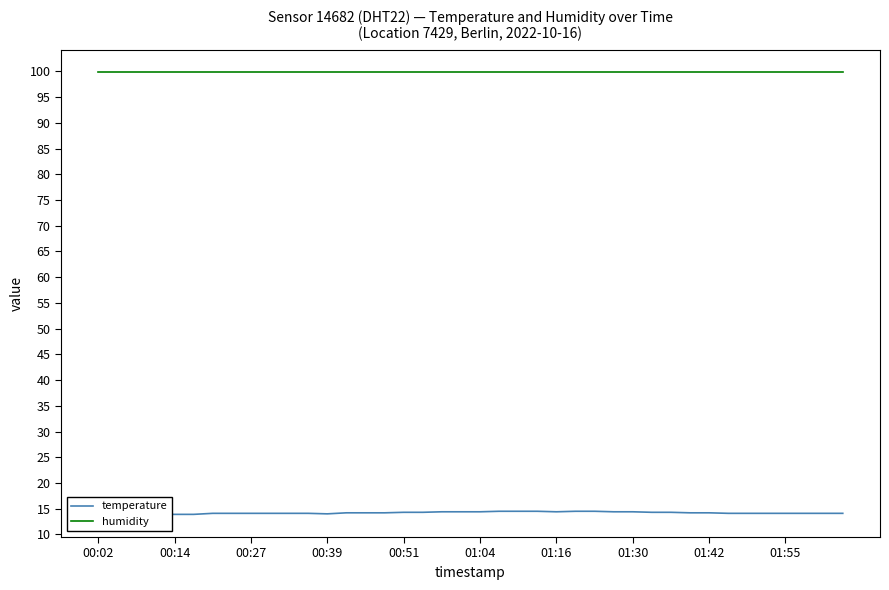

The value of temperature at 31 is 7.3. True or false?

False